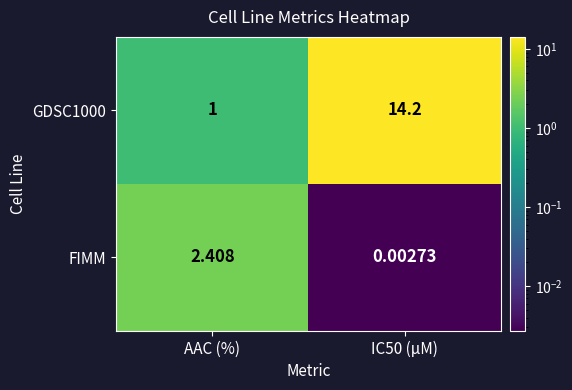

How many distinct data groups are displayed?

2